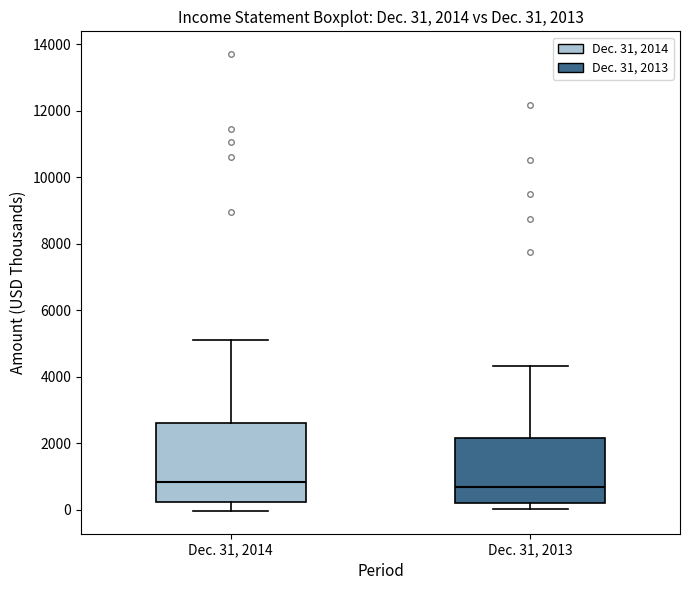

Comparing the boxes themselves (not the whiskers), which one is the tallest?

Dec. 31, 2014